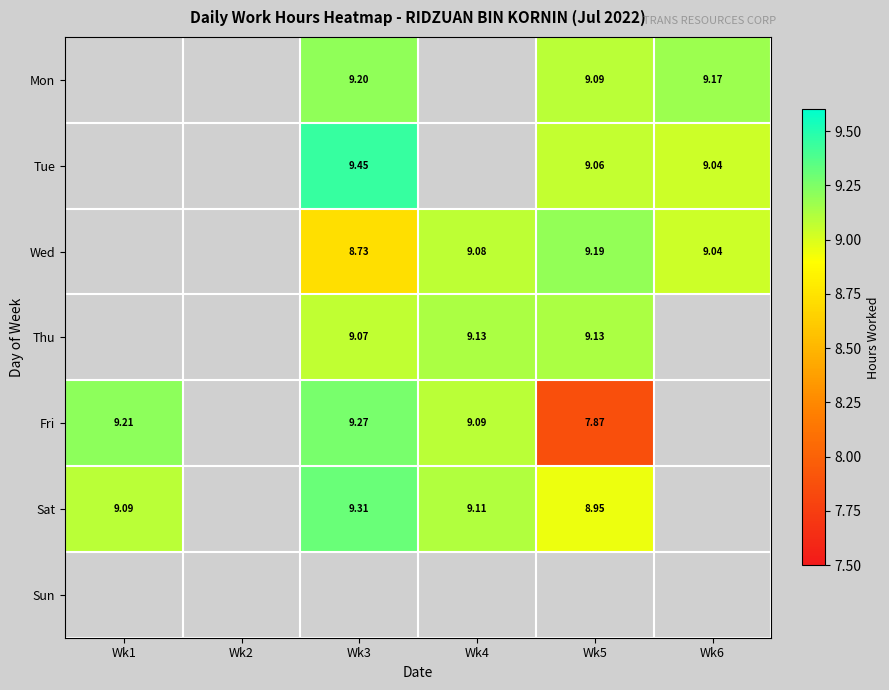

Is it true that Thu equals 9.1 at Wk5?

True